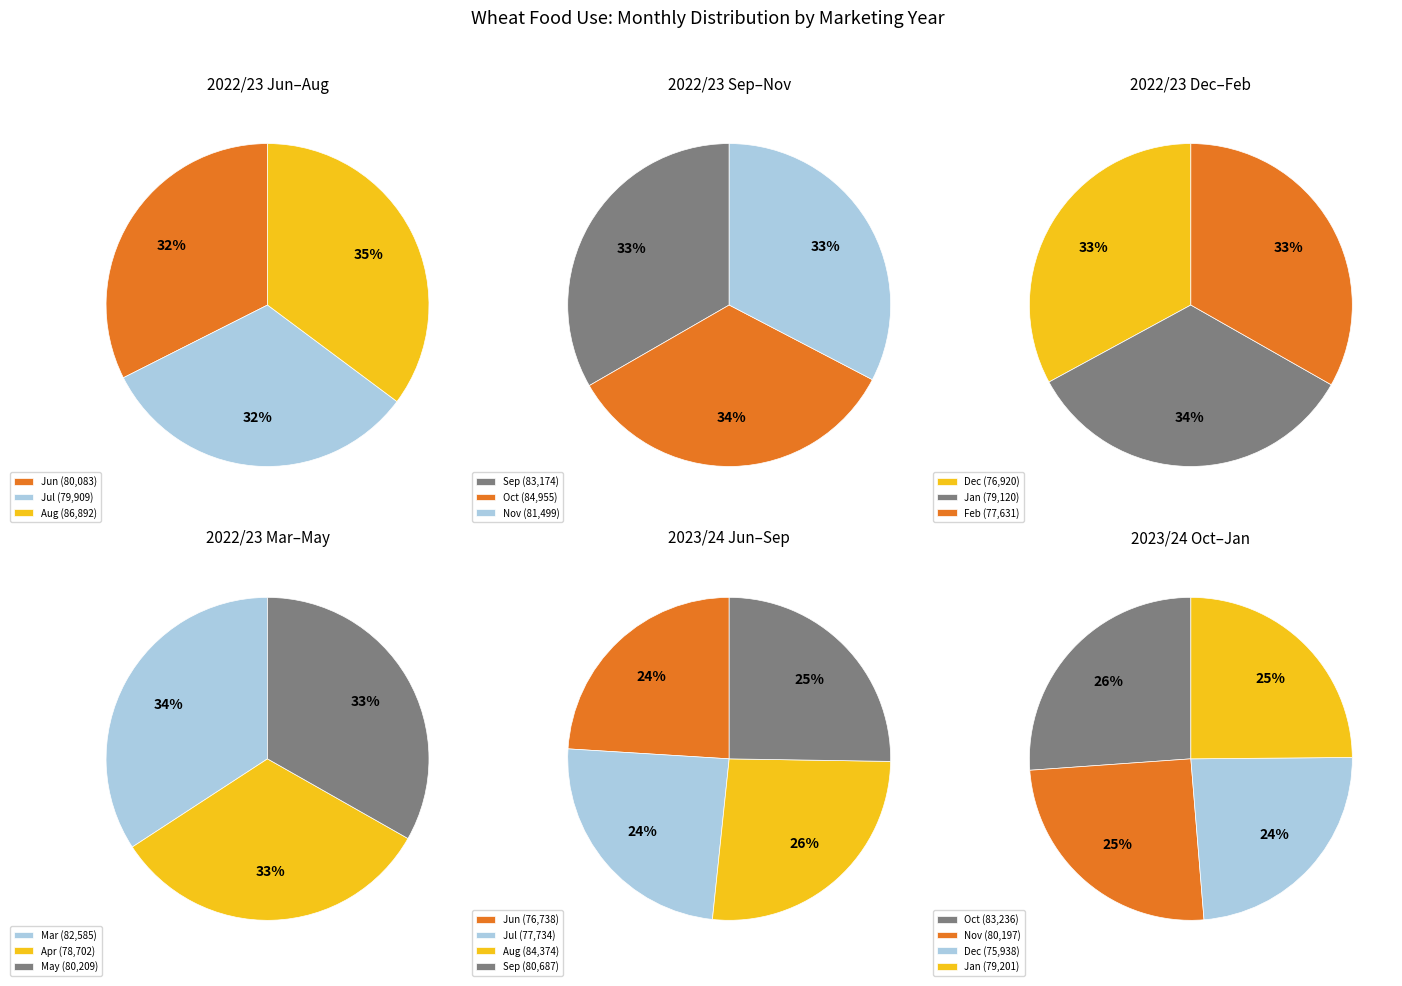

The Feb slice represents 4% of the pie. True or false?

False